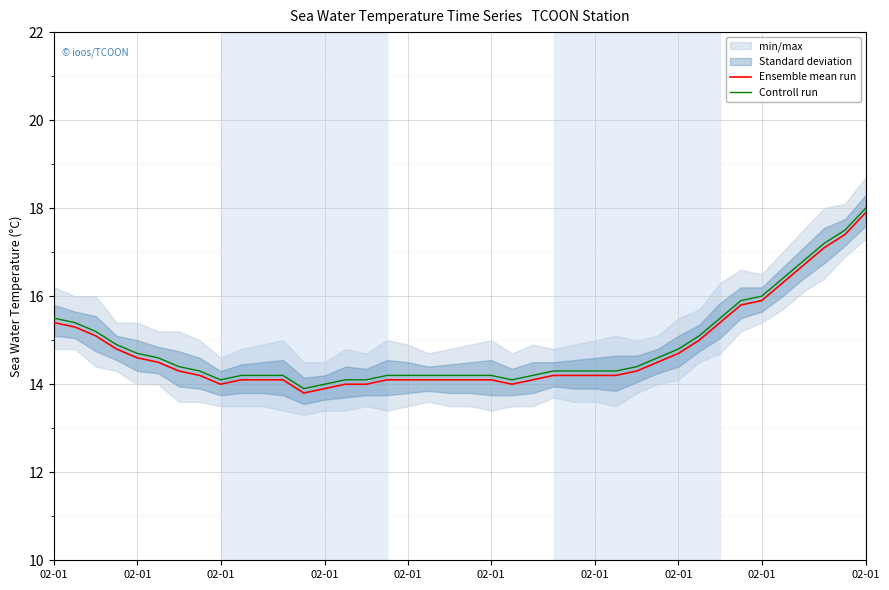

The value of Controll run at 02-01 is 14.2. True or false?

True